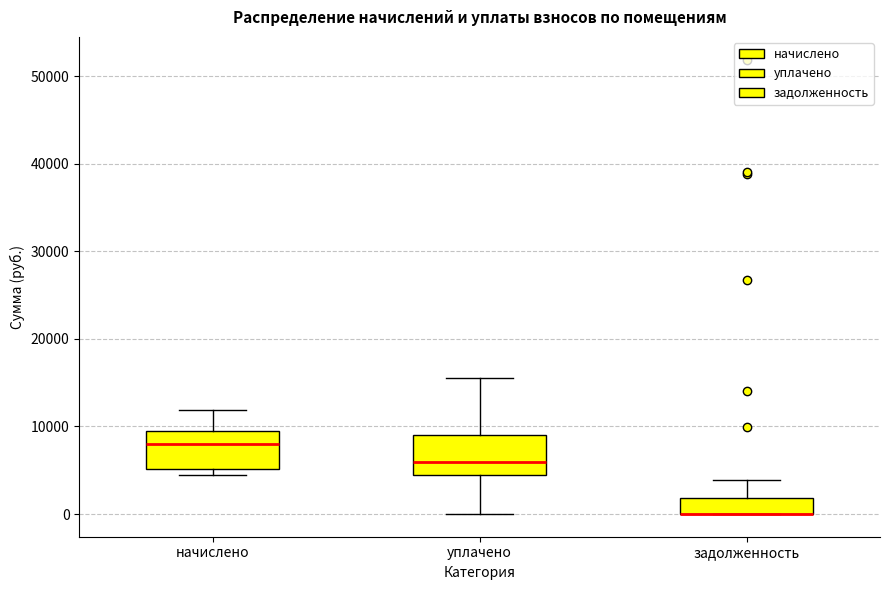

Reading left to right, transcribe this box plot: for each box, give where its median line is, the range the box spans, and where its two whiskers end, as read against the y-axis. The values are not printed on the chart, so give them approximately, as read against the axis.

начислено: median 8000, box 5000 to 10000, whiskers 4000 to 12000
уплачено: median 6000, box 4000 to 9000, whiskers 0 to 16000
задолженность: median 0 (drawn on the box's lower edge), box 0 to 2000, whiskers 0 to 4000